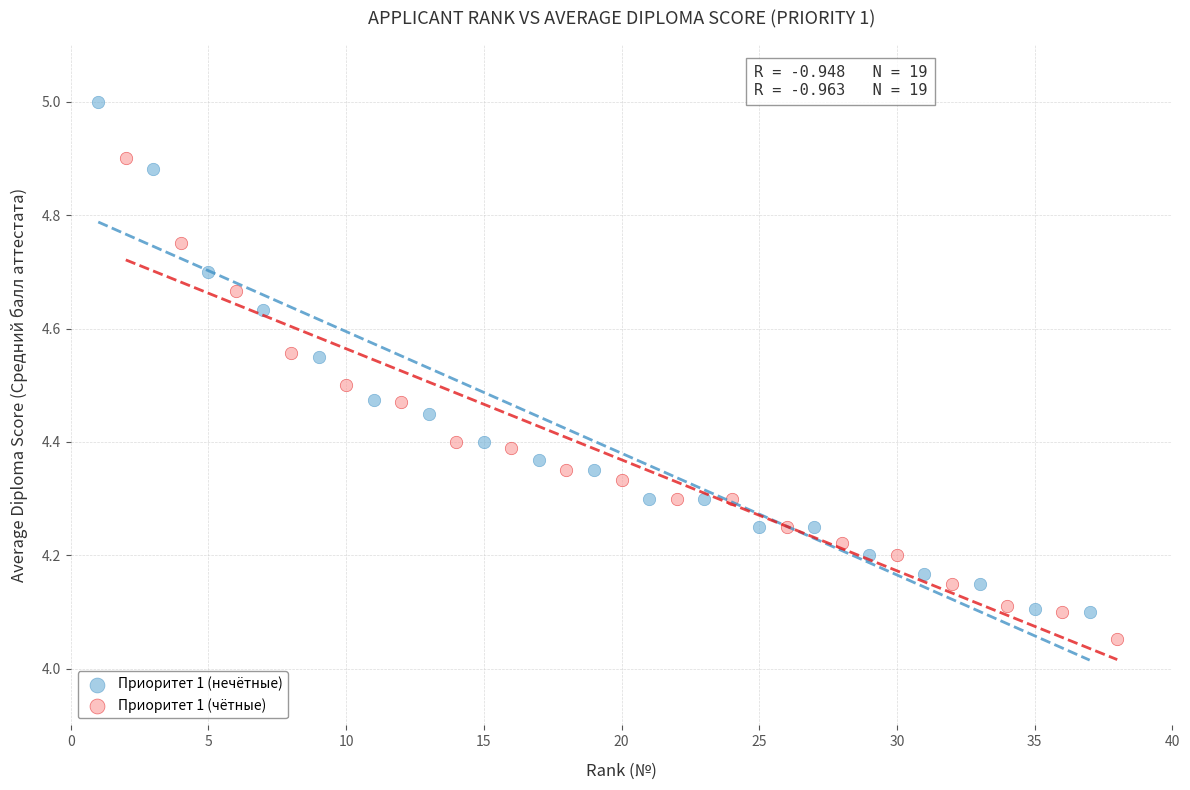

Which series contains the lowest Y value?

Приоритет 1 (чётные)